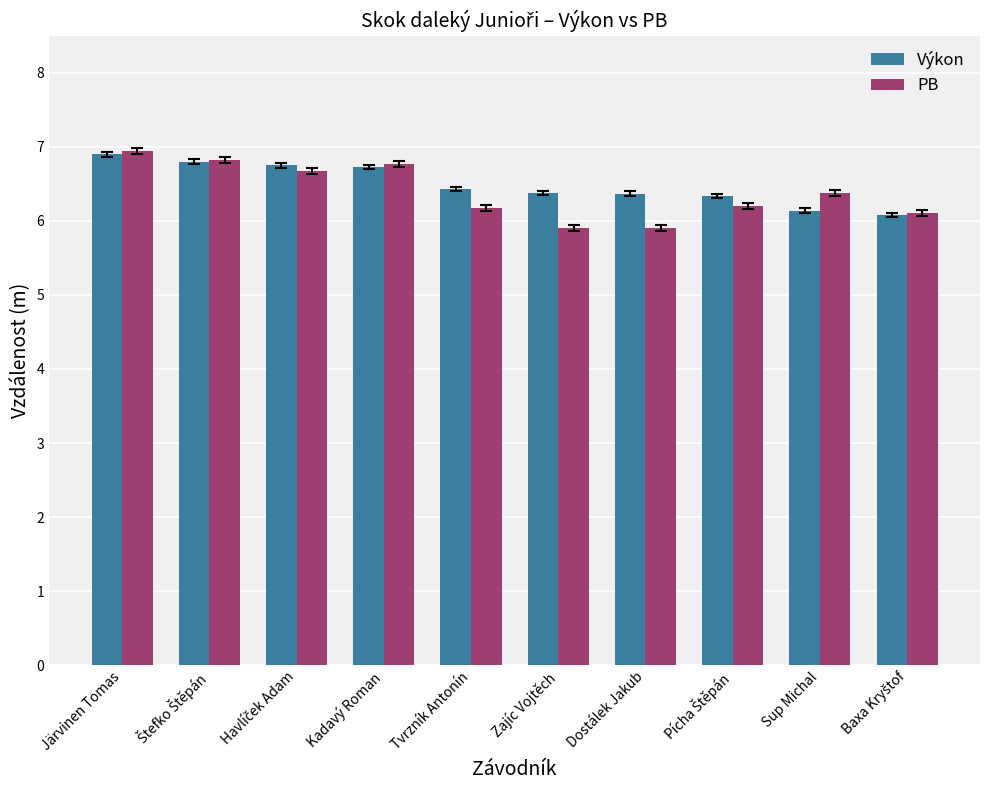

What is the total value across all series at Sup Michal?

12.5